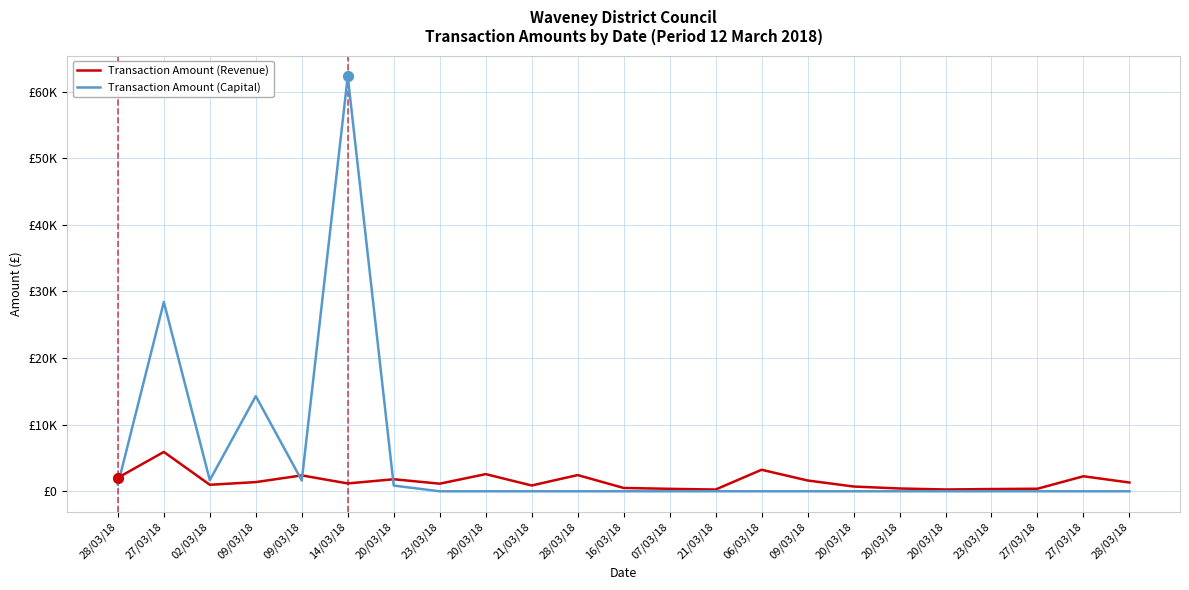

What are all the series names shown in the legend?

Transaction Amount (Revenue), Transaction Amount (Capital)